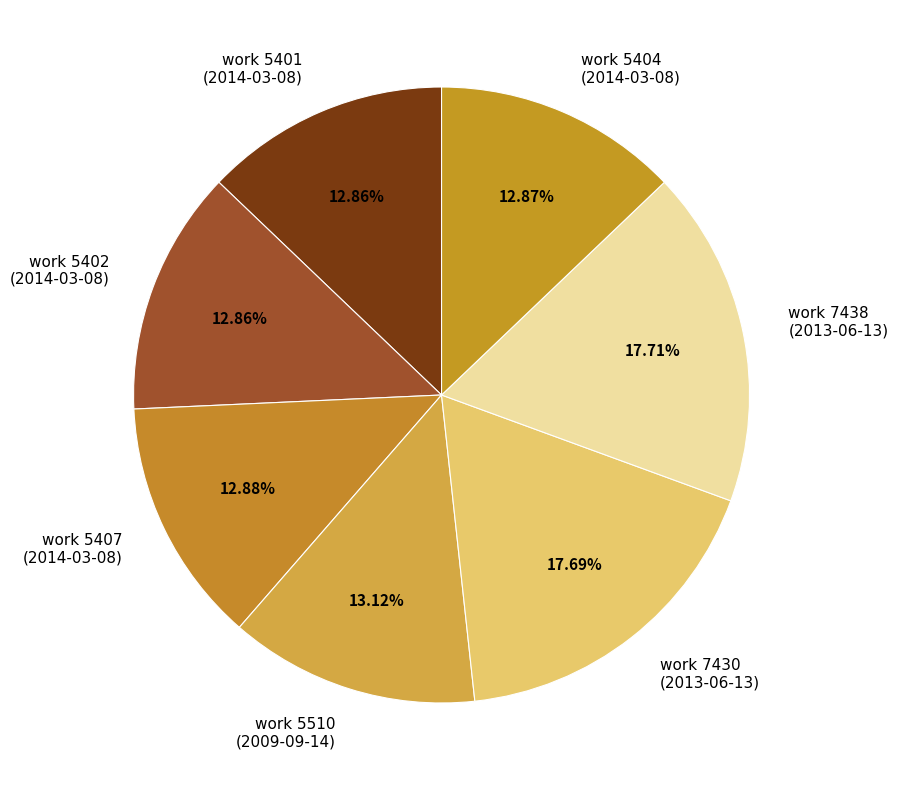

To the nearest percent, what is the average slice percentage?

14%